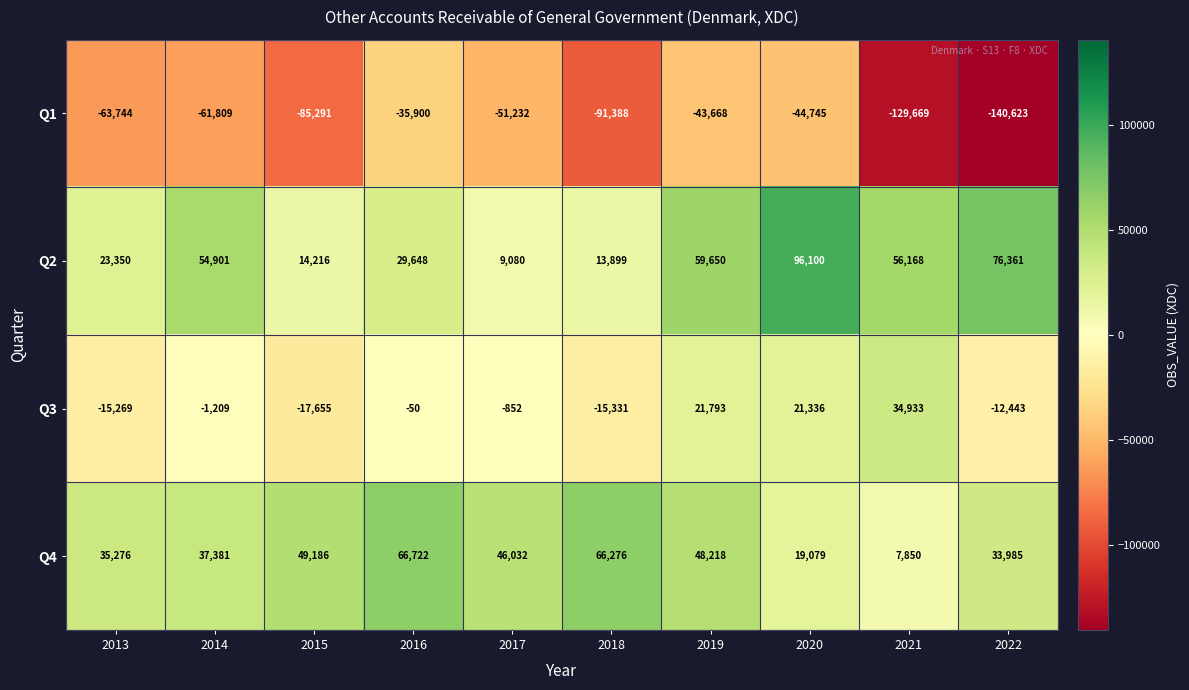

At which category is the sum across all series the highest?

2020